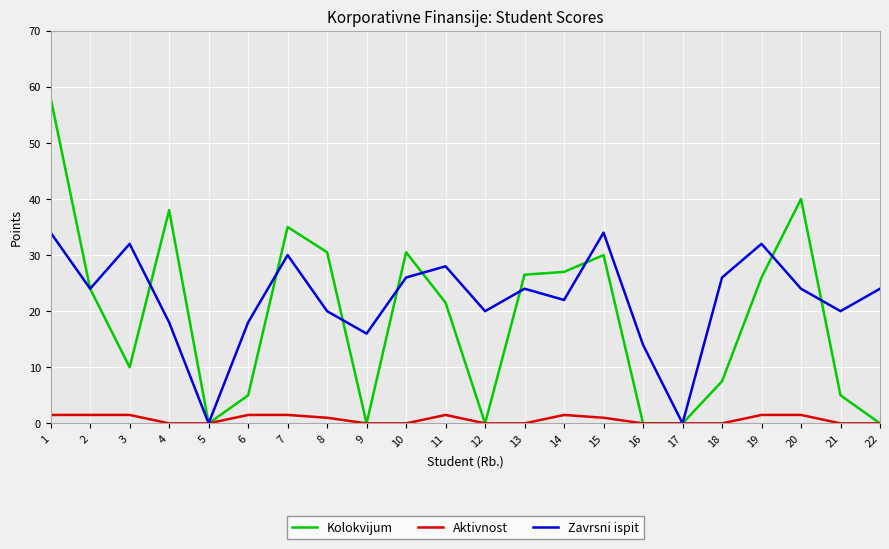

Does the chart display data point markers on the line(s)?

No